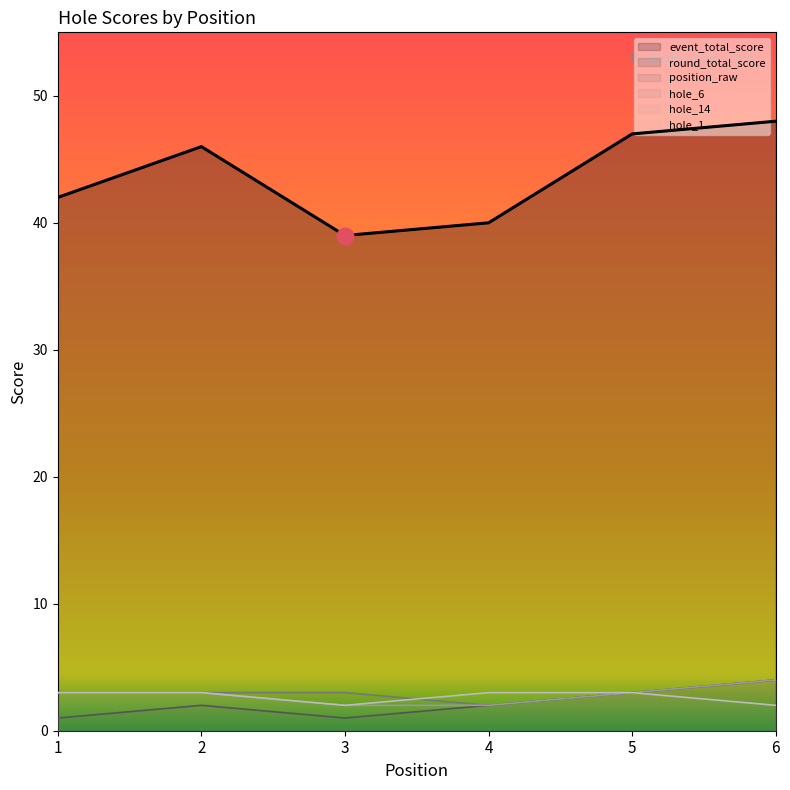

How many position_raw values are between 1 and 3?

5